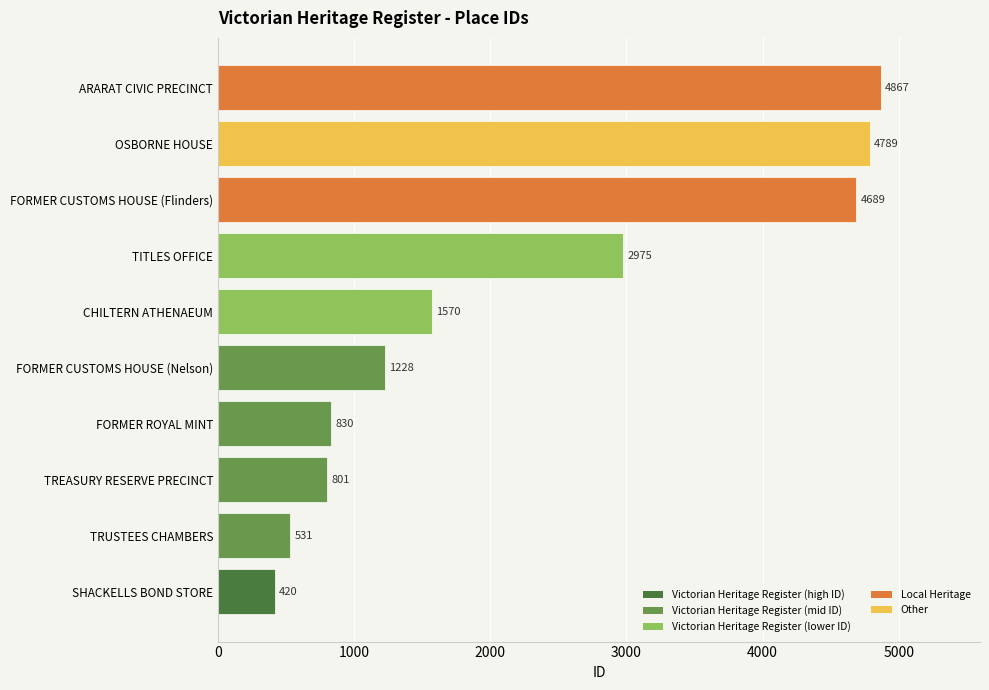

Rank the categories by value from highest to lowest.

ARARAT CIVIC PRECINCT, OSBORNE HOUSE, FORMER CUSTOMS HOUSE (Flinders), TITLES OFFICE, CHILTERN ATHENAEUM, FORMER CUSTOMS HOUSE (Nelson), FORMER ROYAL MINT, TREASURY RESERVE PRECINCT, TRUSTEES CHAMBERS, SHACKELLS BOND STORE